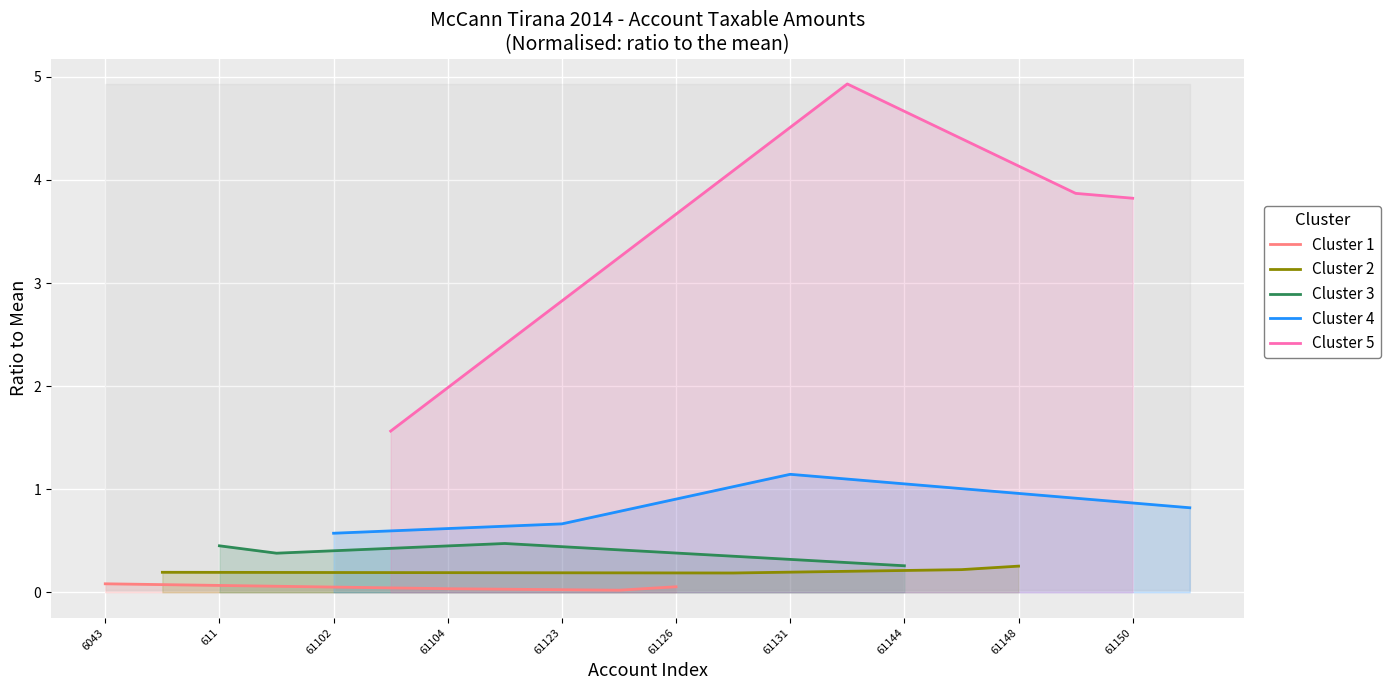

What is the lowest value of the Cluster 4 series?

0.6